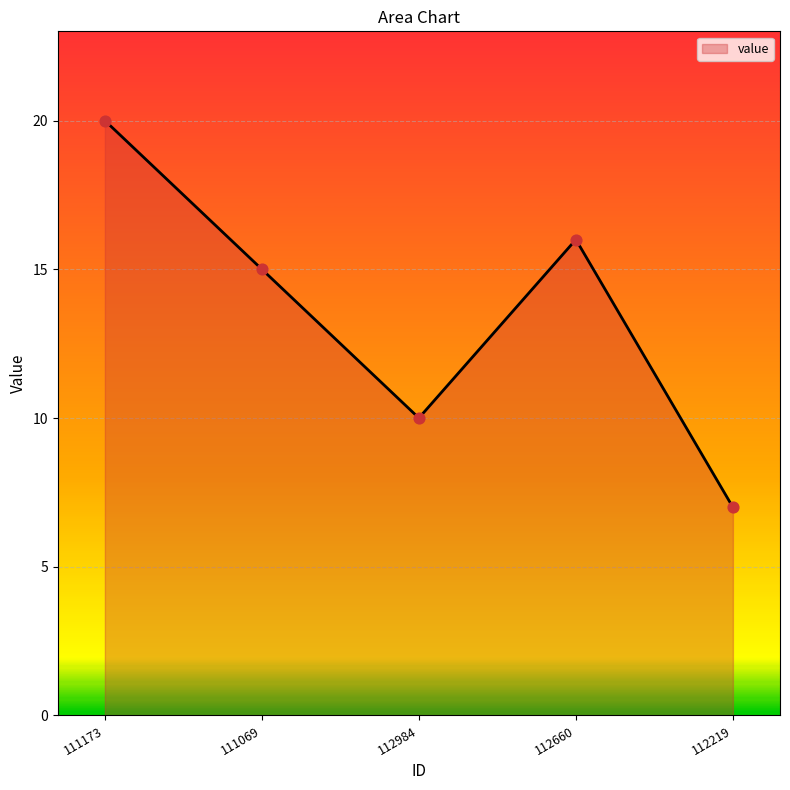

Between 111173 and 112984, which is larger?

111173